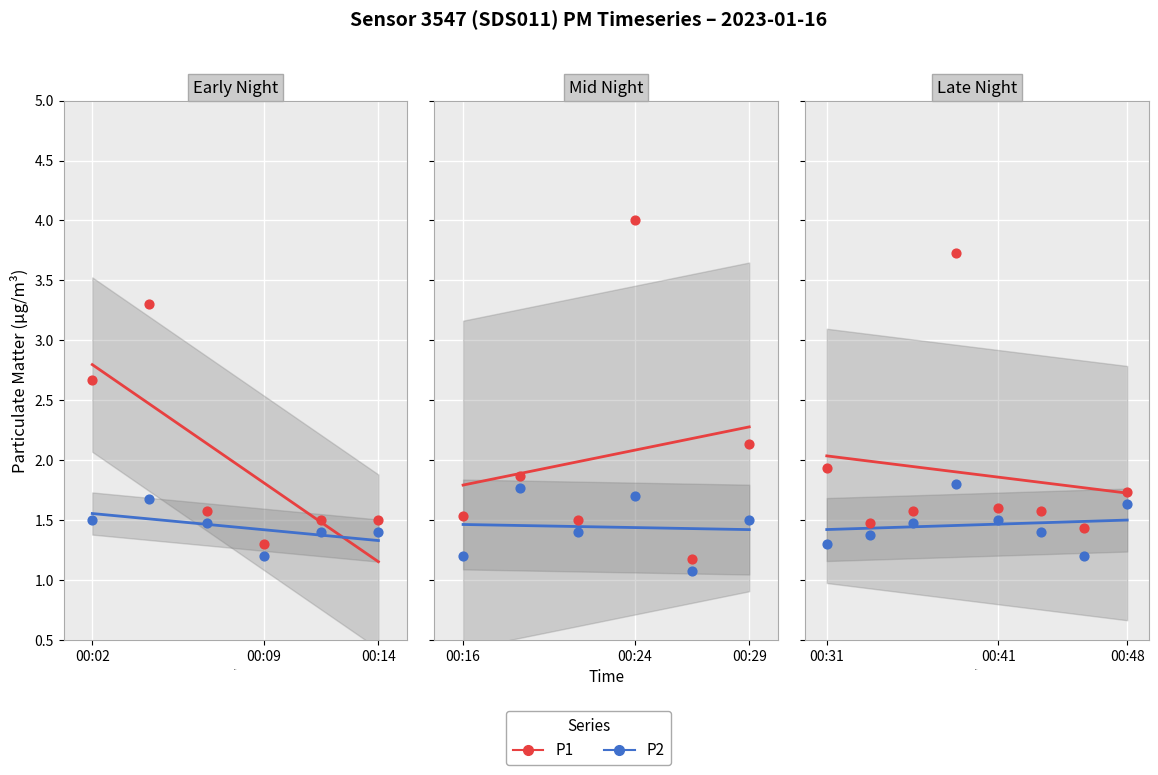

Which series contains the lowest Y value?

P2